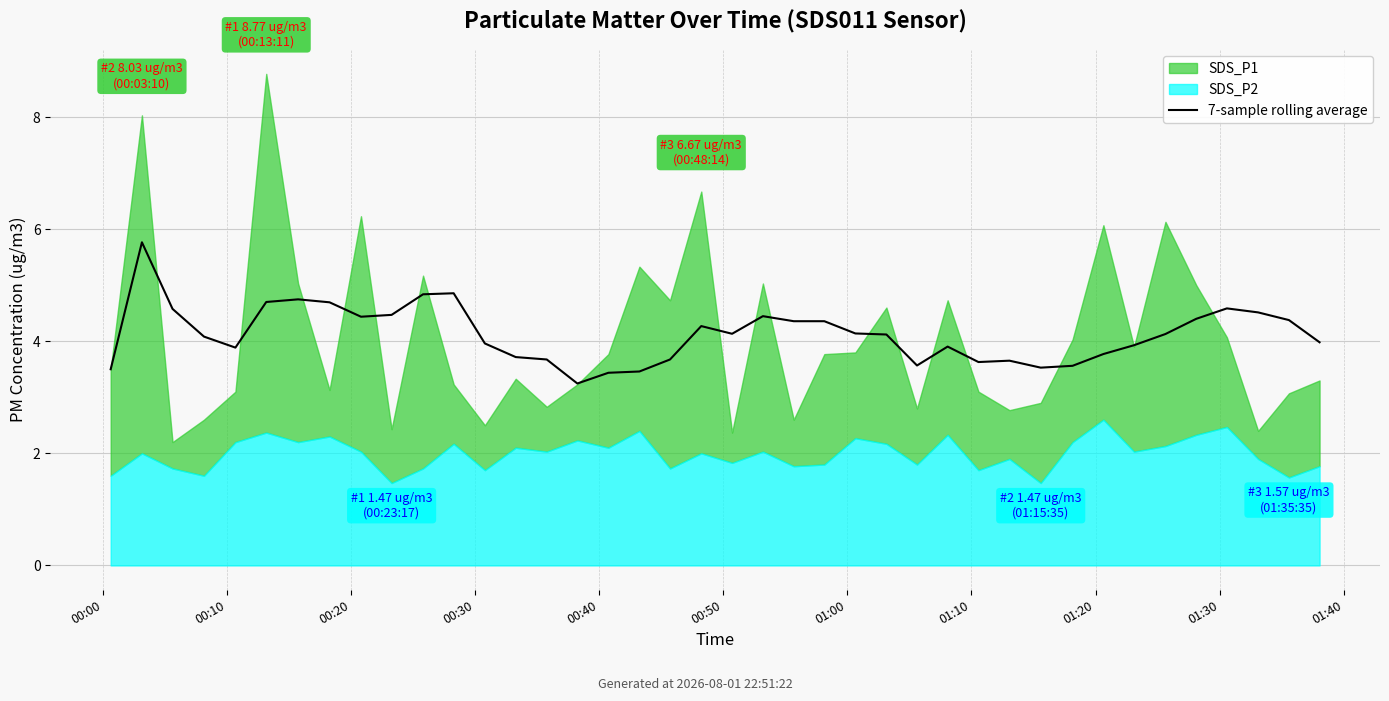

What is the change in value from 15 to 22?

+1.1